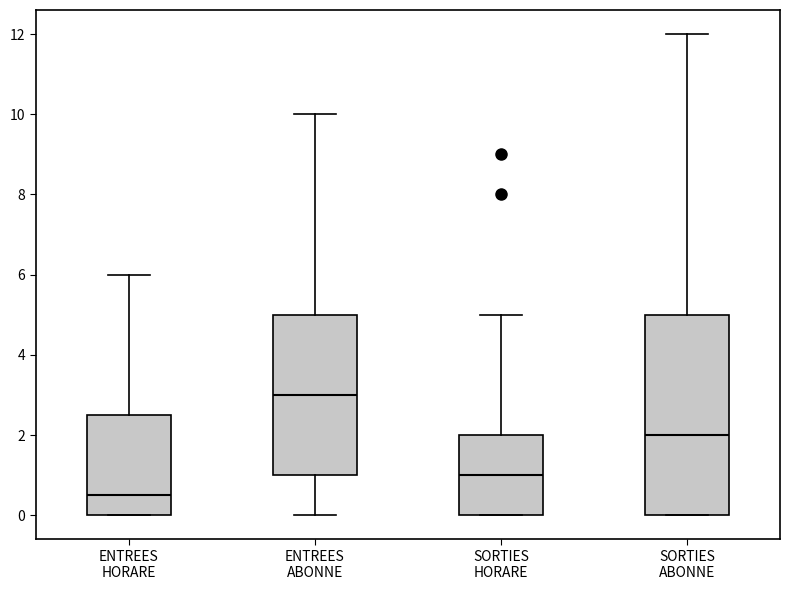

Where is the lower edge of the box for ENTREES ABONNE on the y-axis? The values are not printed on the chart, so give them approximately, as read against the axis.

1.0